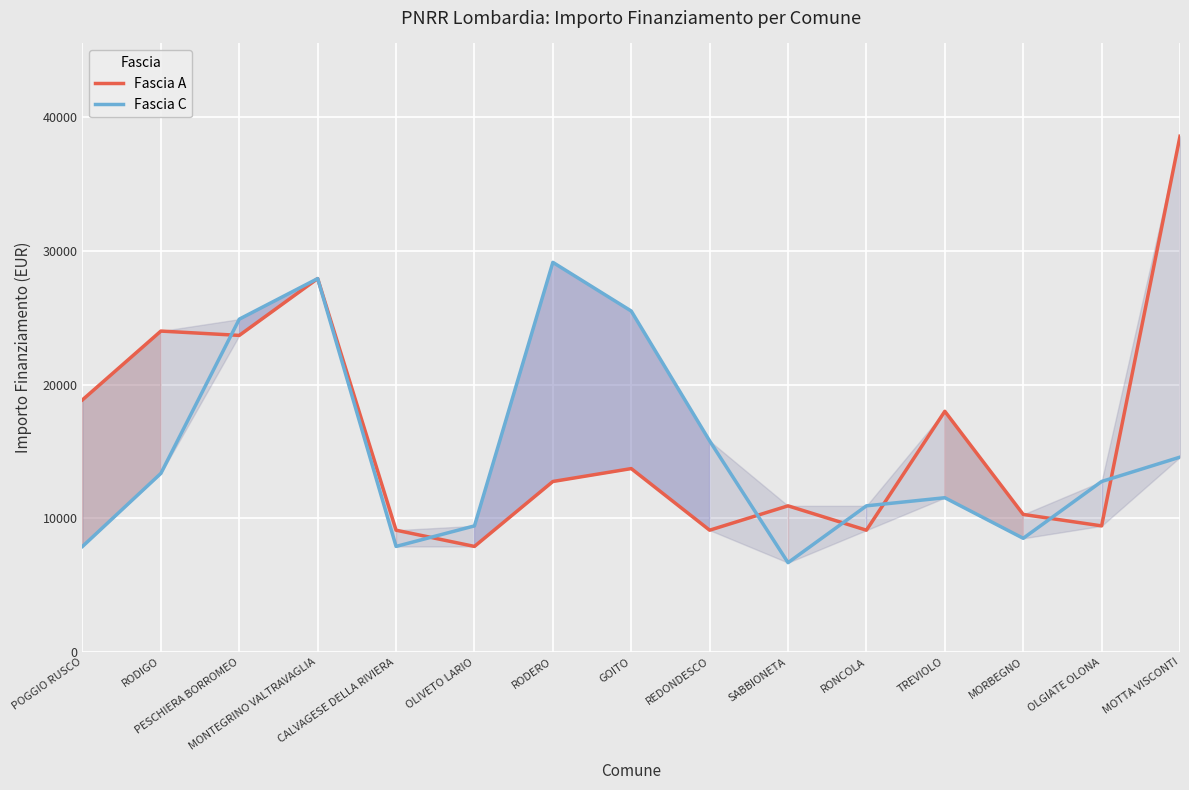

What is the difference between the Fascia C values at RONCOLA and GOITO?

14568